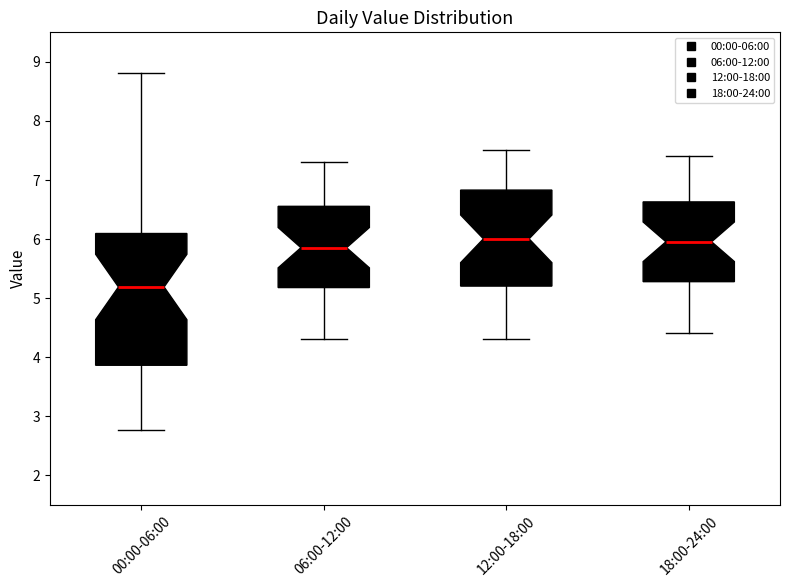

Reading left to right, transcribe this box plot: for each box, give where its median line is, the range the box spans, and where its two whiskers end, as read against the y-axis. The values are not printed on the chart, so give them approximately, as read against the axis.

00:00-06:00: median 5.2, box 3.9 to 6.1, whiskers 2.8 to 8.8
06:00-12:00: median 5.9, box 5.2 to 6.6, whiskers 4.3 to 7.3
12:00-18:00: median 6.0, box 5.2 to 6.8, whiskers 4.3 to 7.5
18:00-24:00: median 6.0, box 5.3 to 6.6, whiskers 4.4 to 7.4